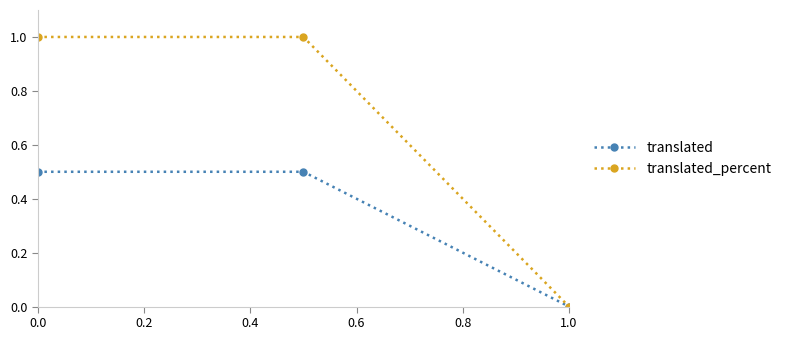

Which series has the widest spread of values?

translated_percent